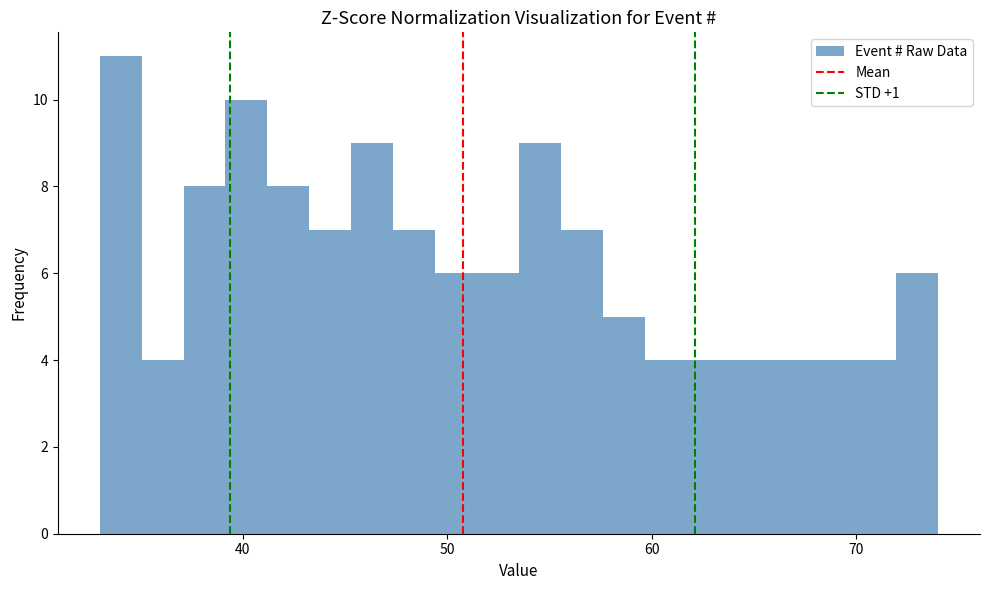

Read against the x-axis, roughly where is the centre of the tallest bar?

34